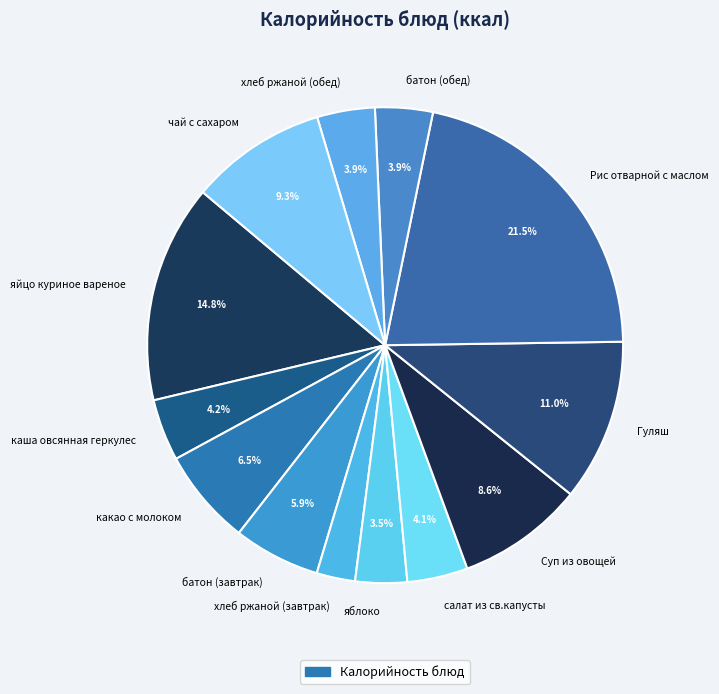

What percentage do какао с молоком and каша овсянная геркулес together represent?

10.7%